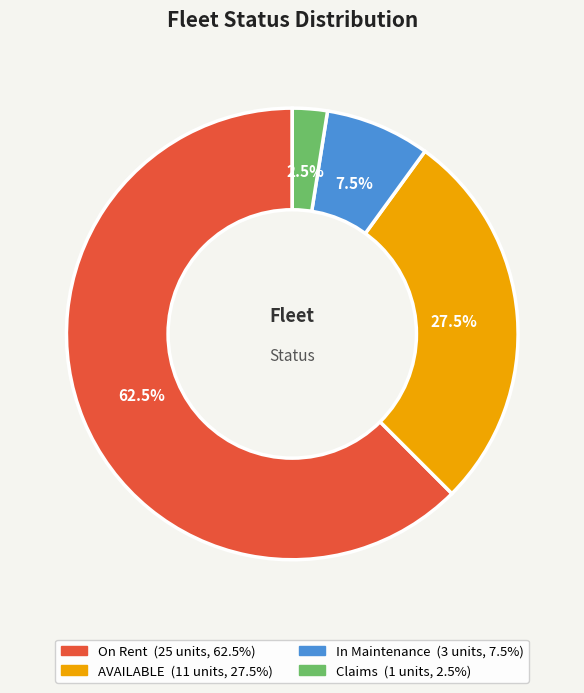

How many slices are in this pie chart?

4